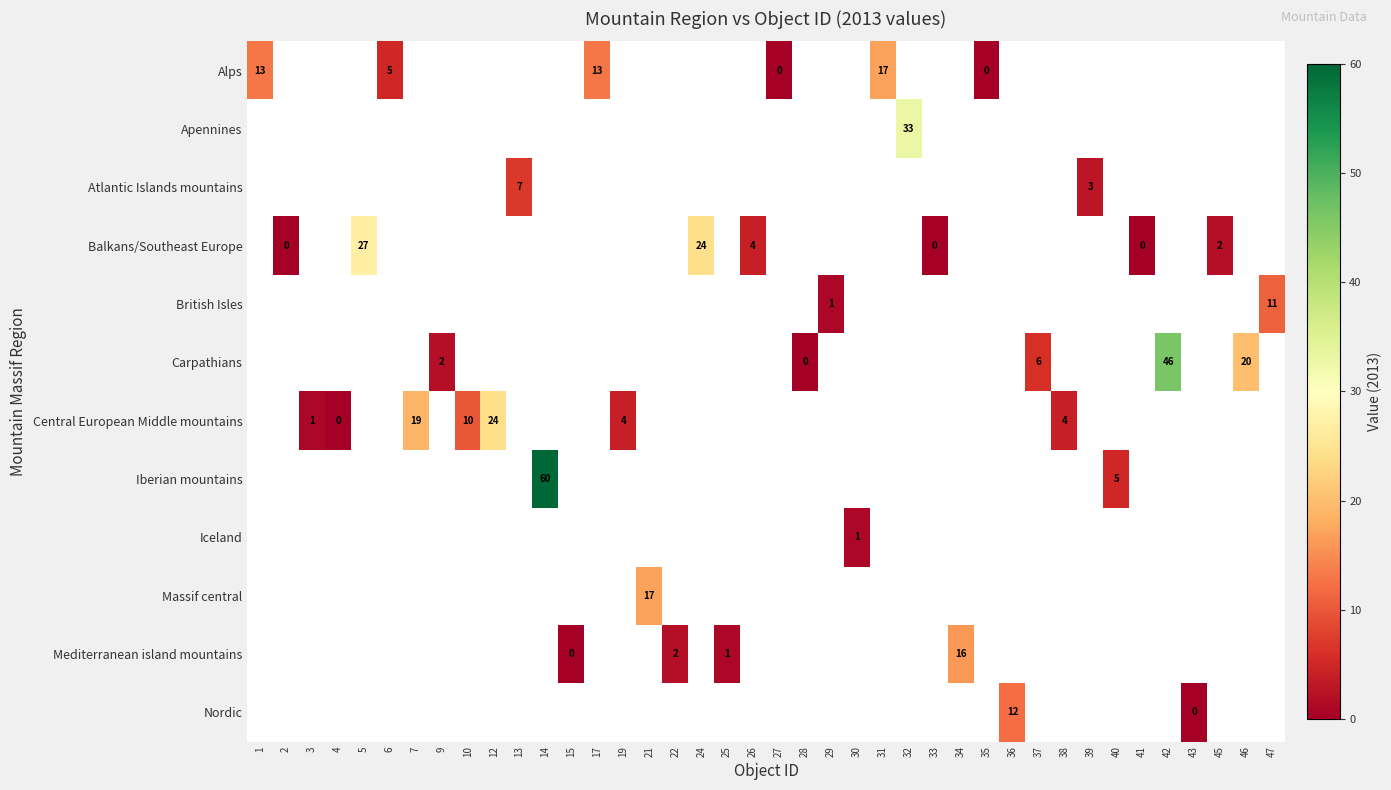

Count the number of data series in this chart.

12